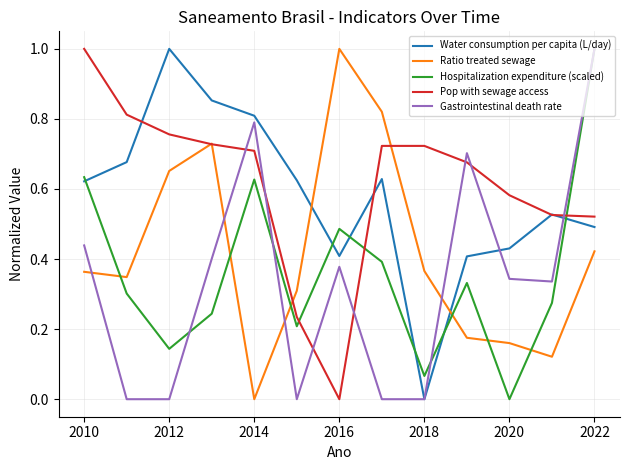

What is the maximum value for Pop with sewage access?

1.0